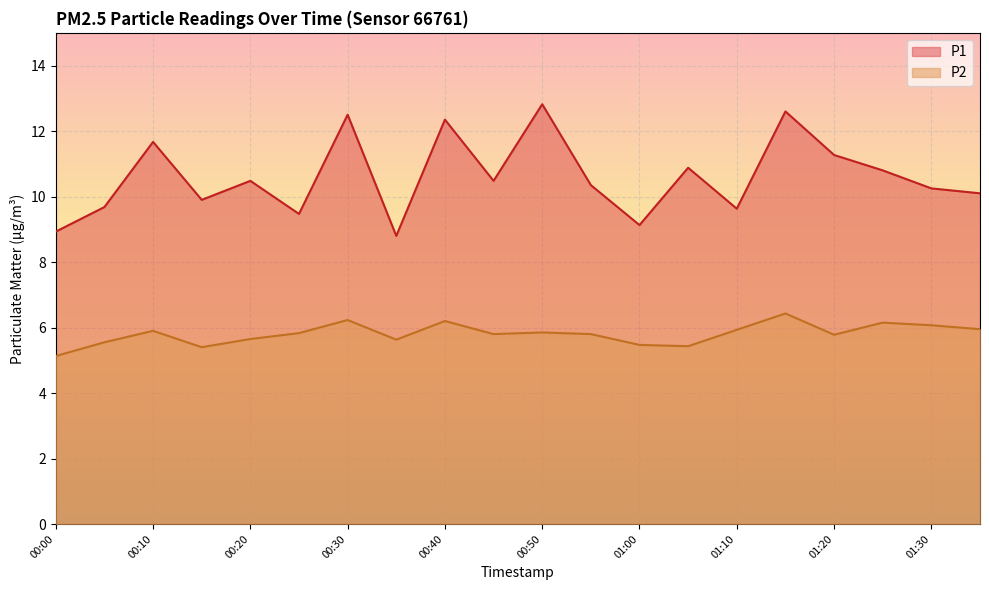

Read the P1 value at 00:10.

11.7